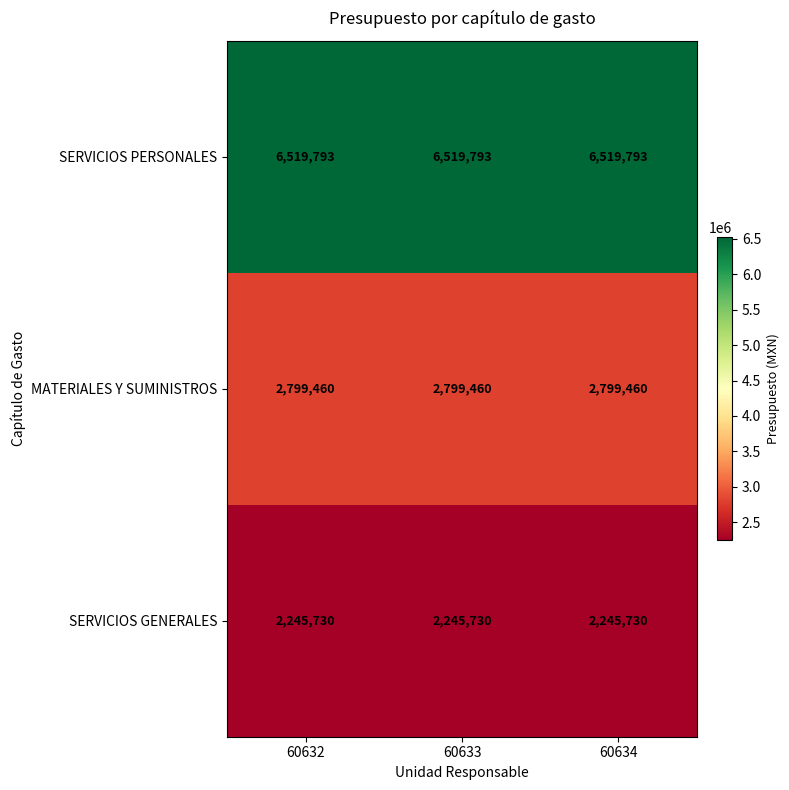

What is the spread (max minus min) of values at 60633?

4274063